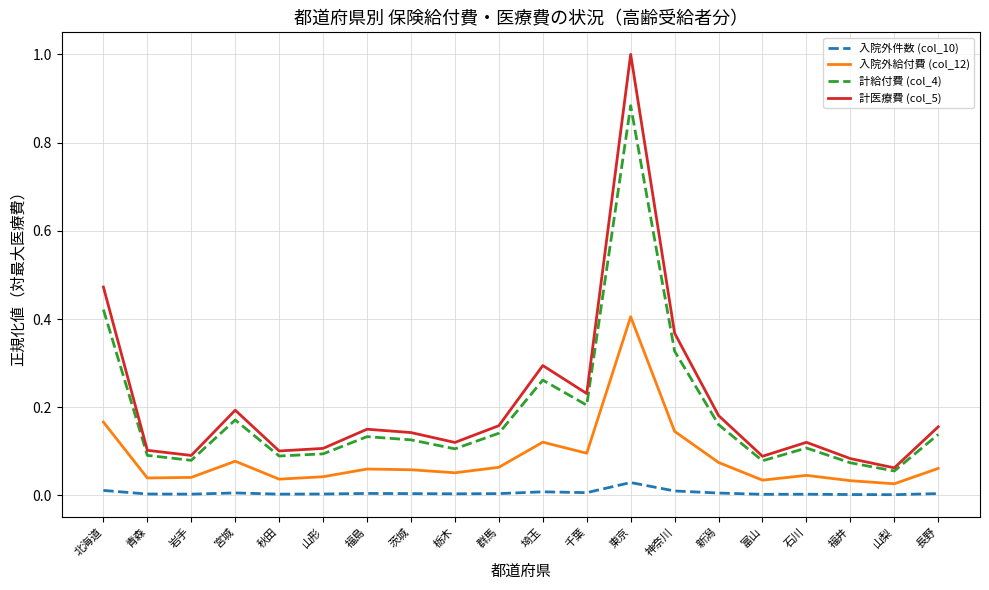

True or false: 計給付費 (col_4) has a value of 0.1 at 栃木.

True